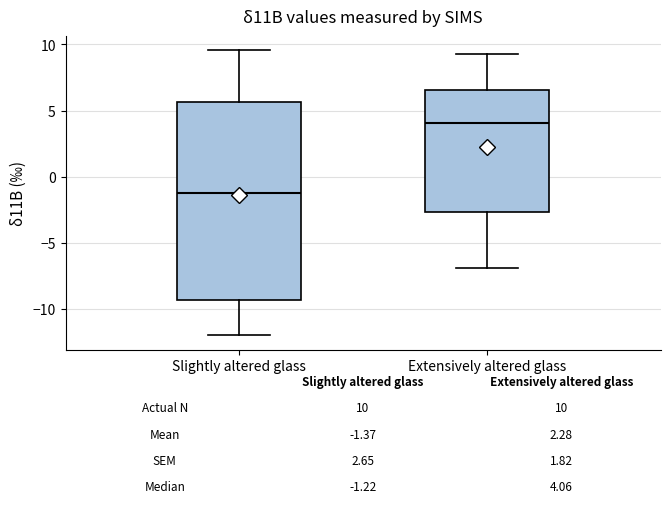

Which box has the highest median line?

Extensively altered glass